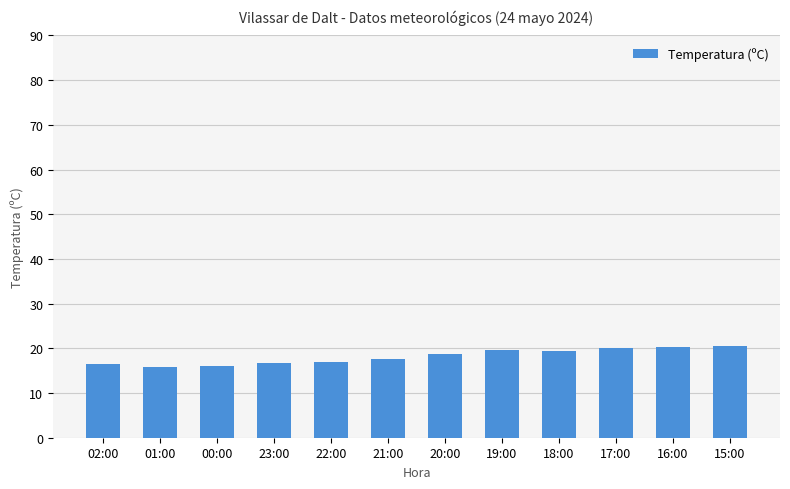

Which has a higher value, 00:00 or 19:00?

19:00